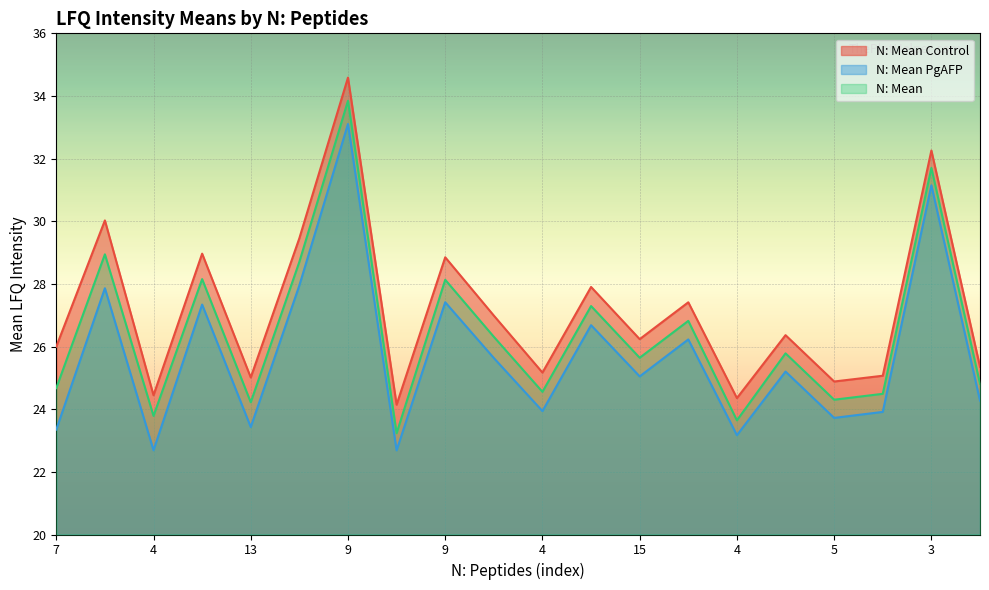

List the series in order of their peak value, lowest first.

N: Mean PgAFP, N: Mean, N: Mean Control